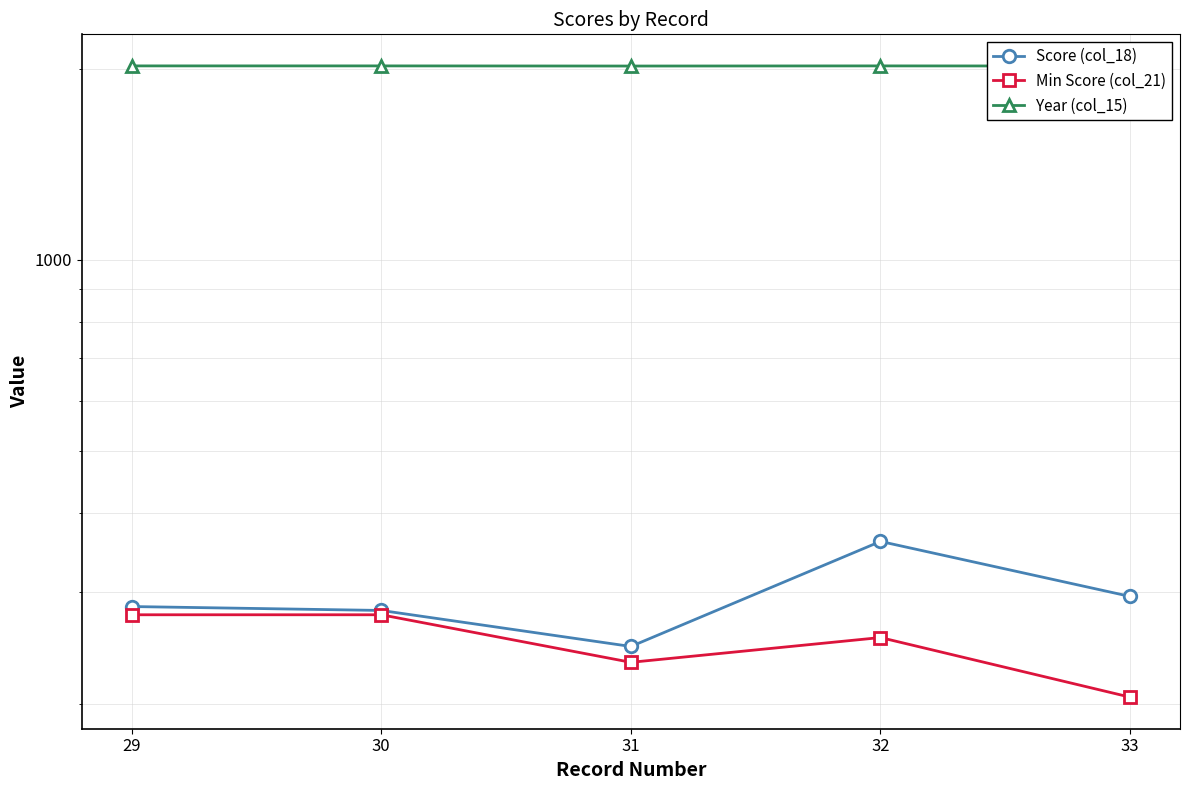

Is the value of Score (col_18) at 30 greater than the value of Min Score (col_21) at 29?

Yes